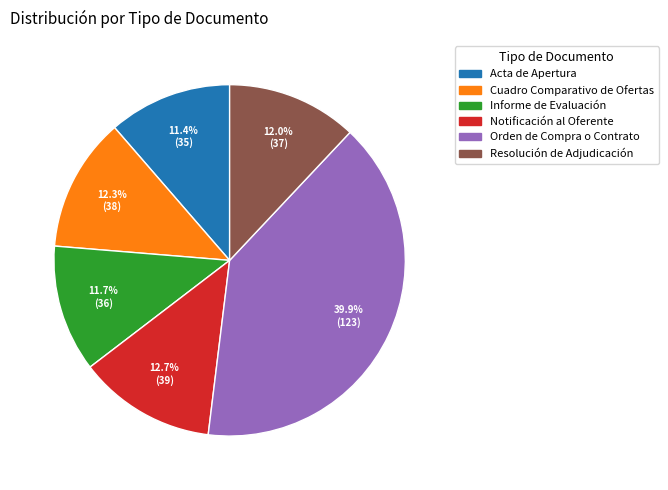

Is there a majority slice in this chart?

No